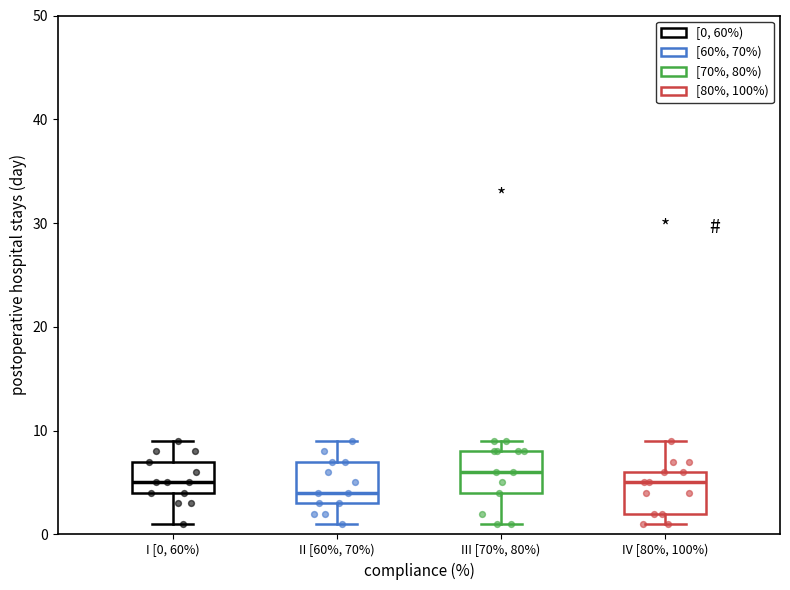

Reading left to right, read every box against the y-axis: the position of its median line, the range the box covers, and the ends of its whiskers. The values are not printed on the chart, so give them approximately, as read against the axis.

I [0, 60%): median 5, box 4 to 7, whiskers 1 to 9
II [60%, 70%): median 4, box 3 to 7, whiskers 1 to 9
III [70%, 80%): median 6, box 4 to 8, whiskers 1 to 9
IV [80%, 100%): median 5, box 2 to 6, whiskers 1 to 9